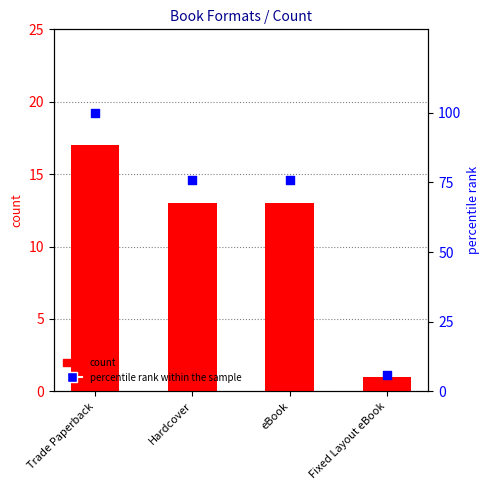

Which series contains the highest Y value?

percentile rank within the sample